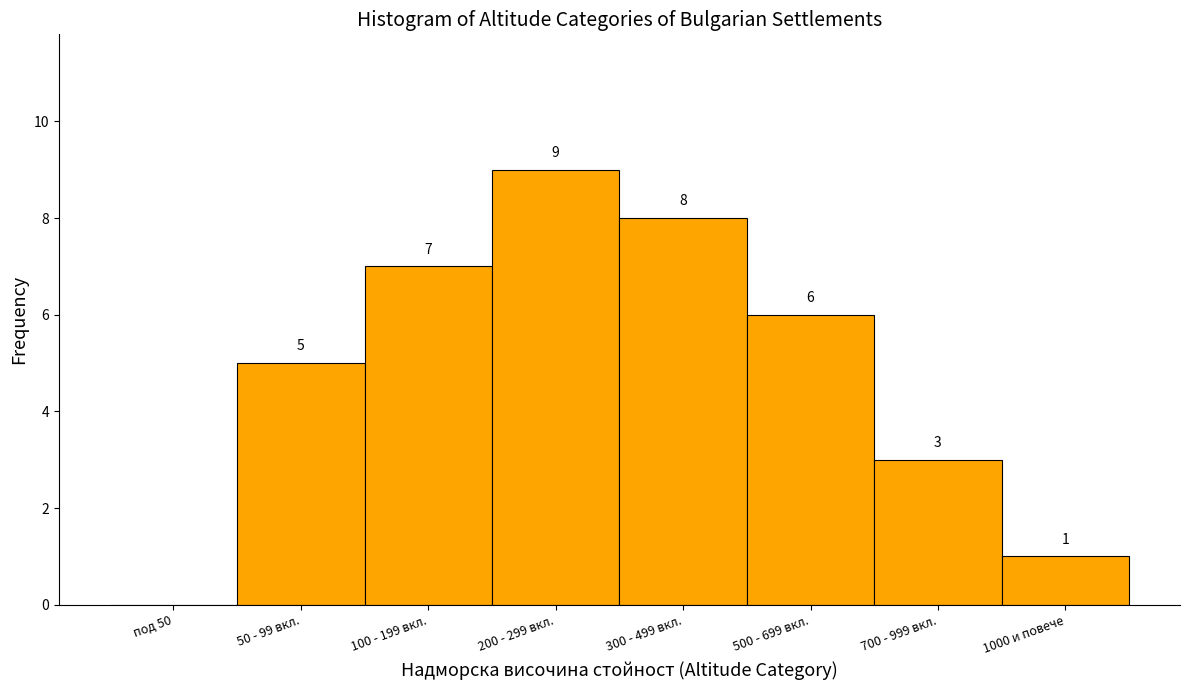

Reading right to left, extract all data points from this chart.

1000 и повече=1	700 - 999 вкл.=3	500 - 699 вкл.=6	300 - 499 вкл.=8	200 - 299 вкл.=9	100 - 199 вкл.=7	50 - 99 вкл.=5	под 50=0